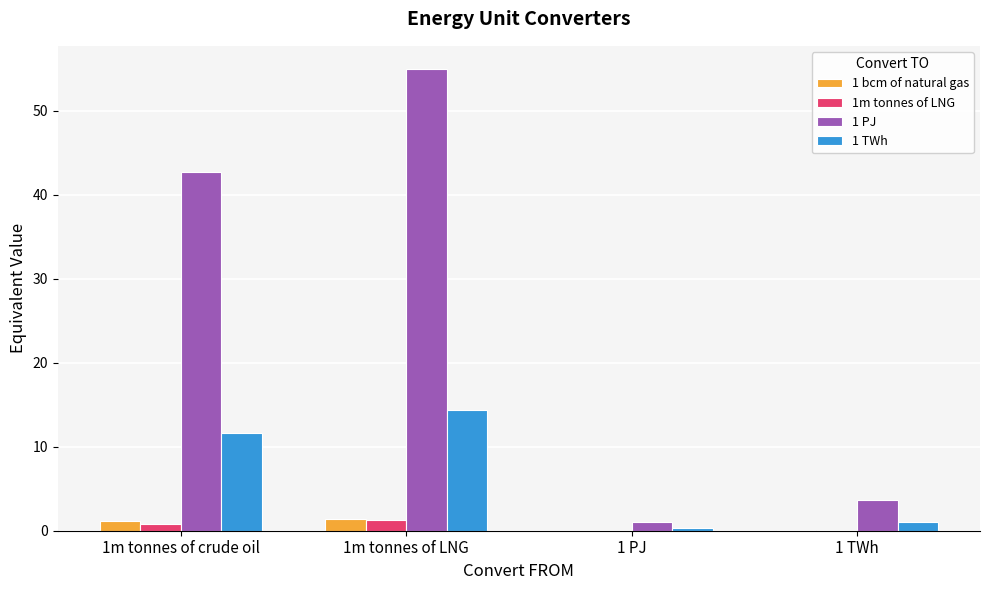

The value of 1 PJ at 1m tonnes of LNG is 30.6. True or false?

False